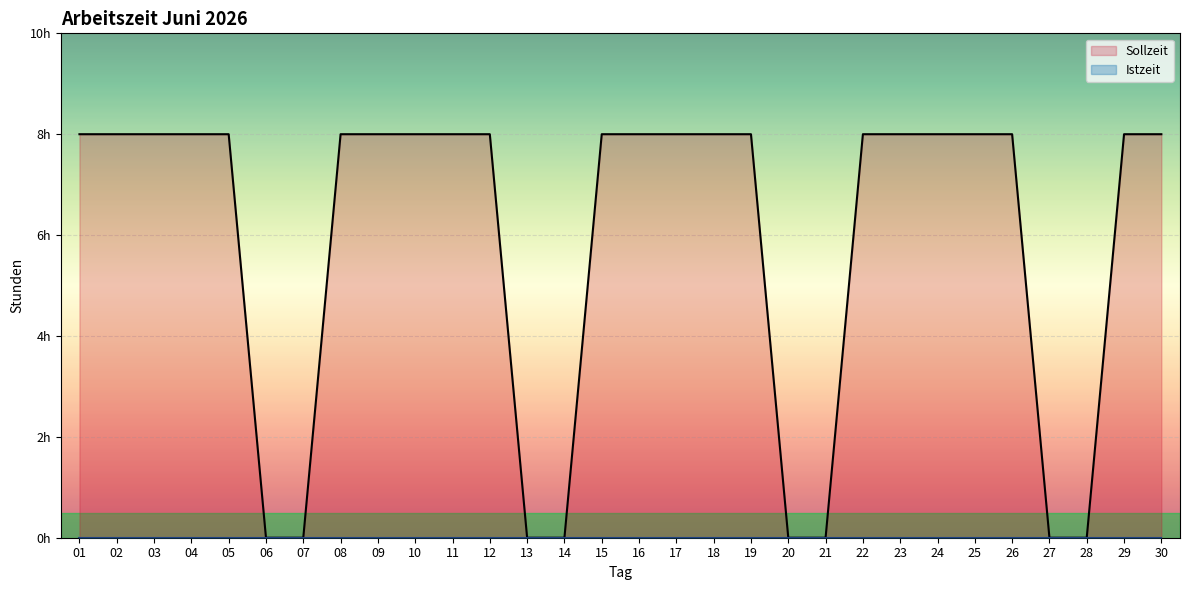

Reading left to right, list all the values displayed in this chart.

01=8	02=8	03=8	04=8	05=8	06=0	07=0	08=8	09=8	10=8	11=8	12=8	13=0	14=0	15=8	16=8	17=8	18=8	19=8	20=0	21=0	22=8	23=8	24=8	25=8	26=8	27=0	28=0	29=8	30=8